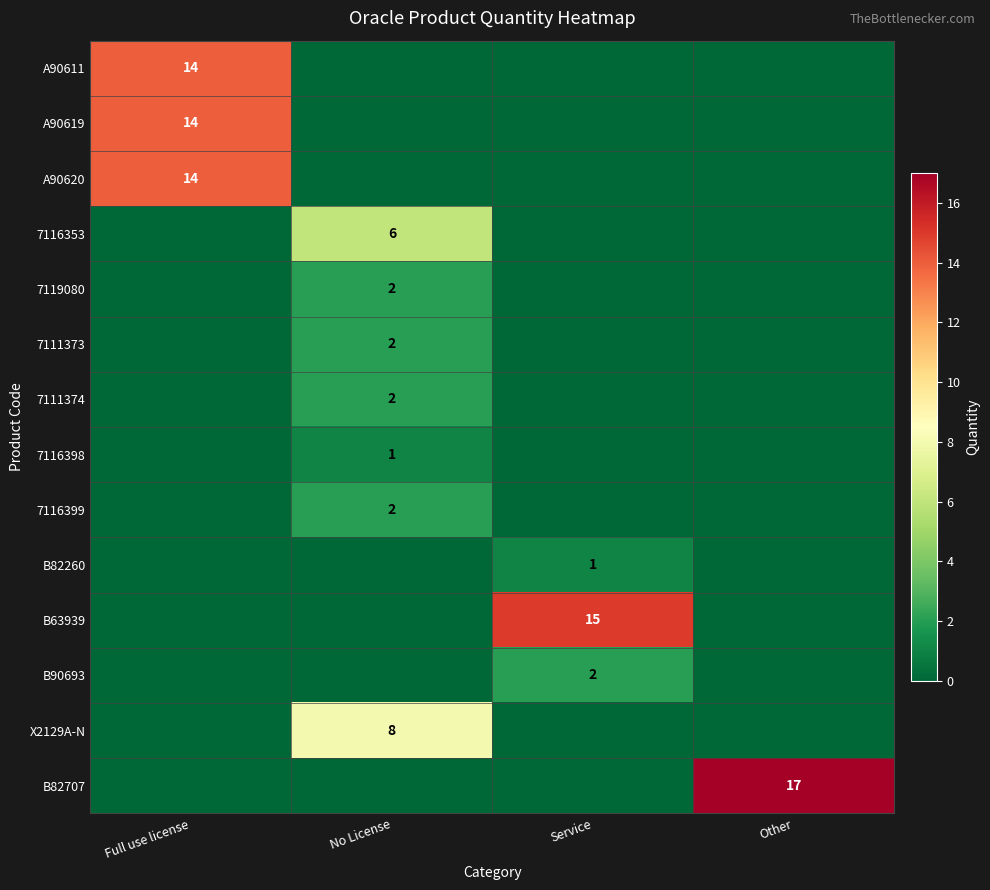

Is it true that 7116353 equals 10 at No License?

False